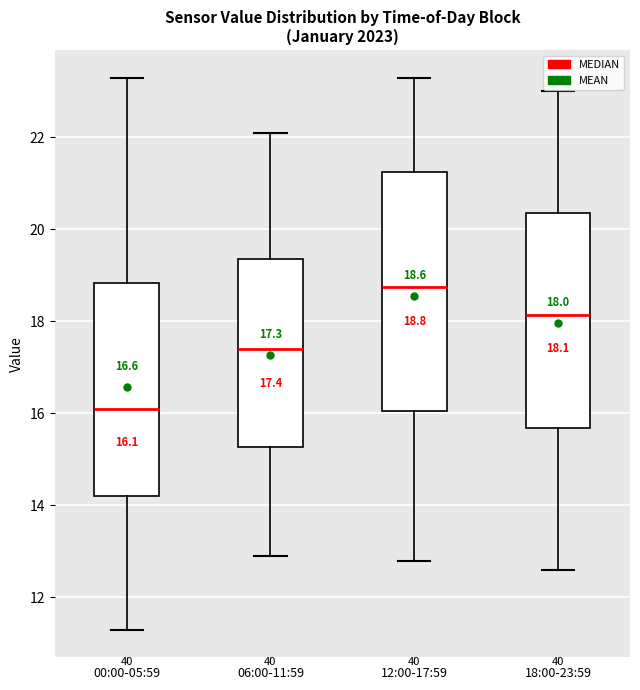

Comparing the boxes themselves (not the whiskers), which one is the tallest?

12:00-17:59